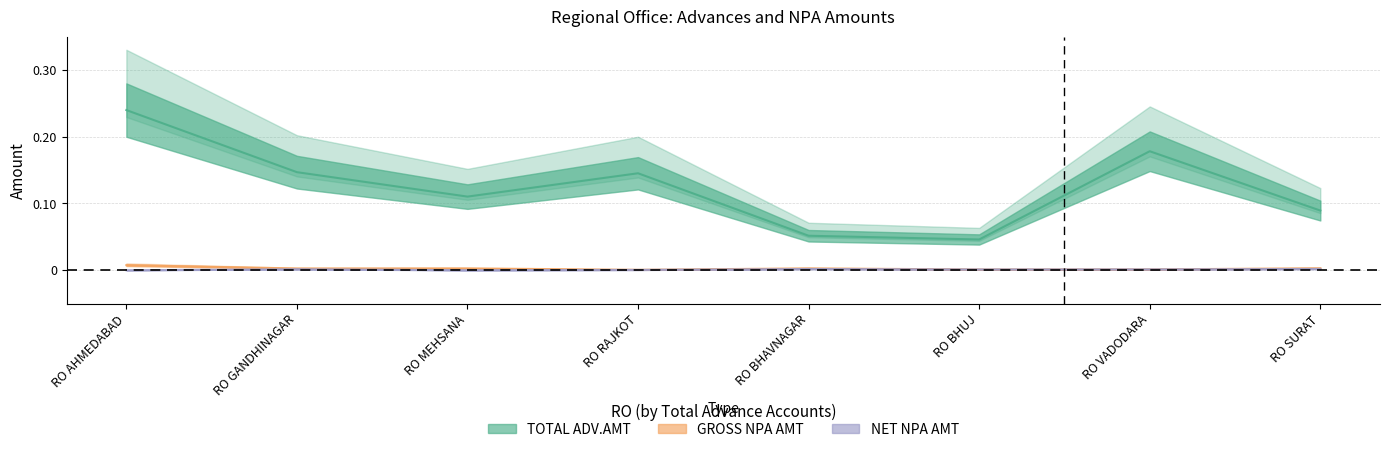

What are all the series names shown in the legend?

TOTAL ADV.AMT, GROSS NPA AMT, NET NPA AMT